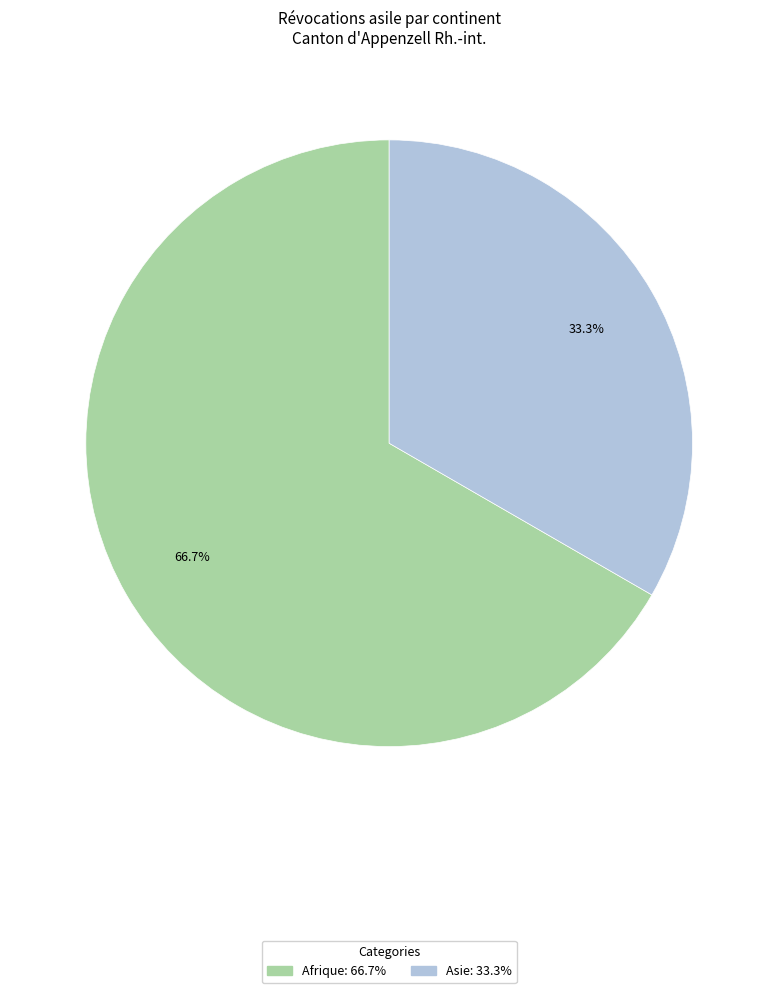

Does any single category account for the majority?

Yes